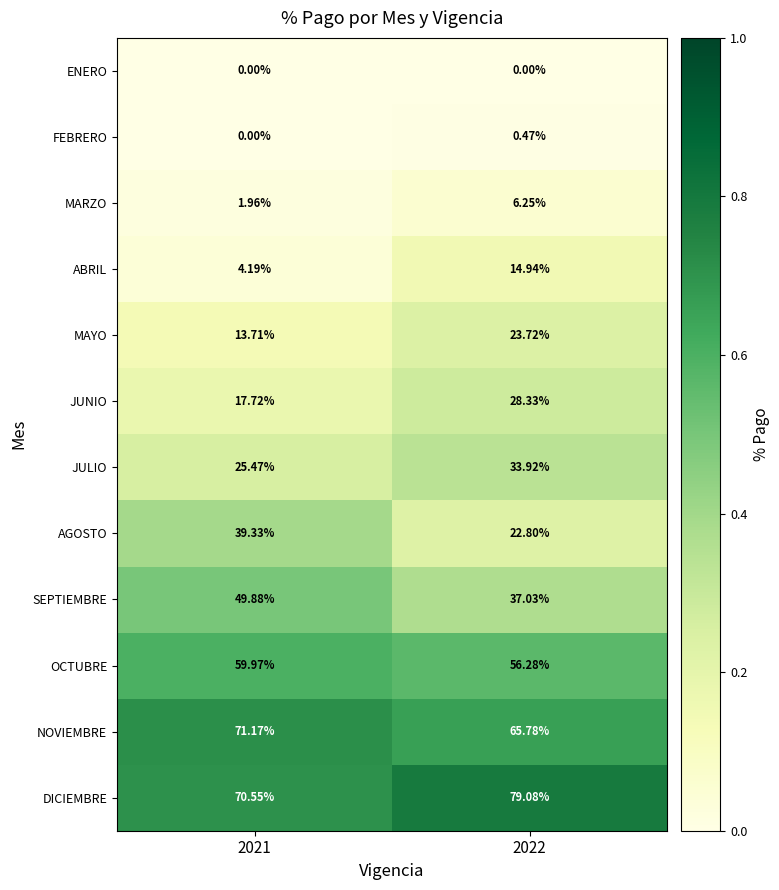

Which series has the widest spread of values?

AGOSTO